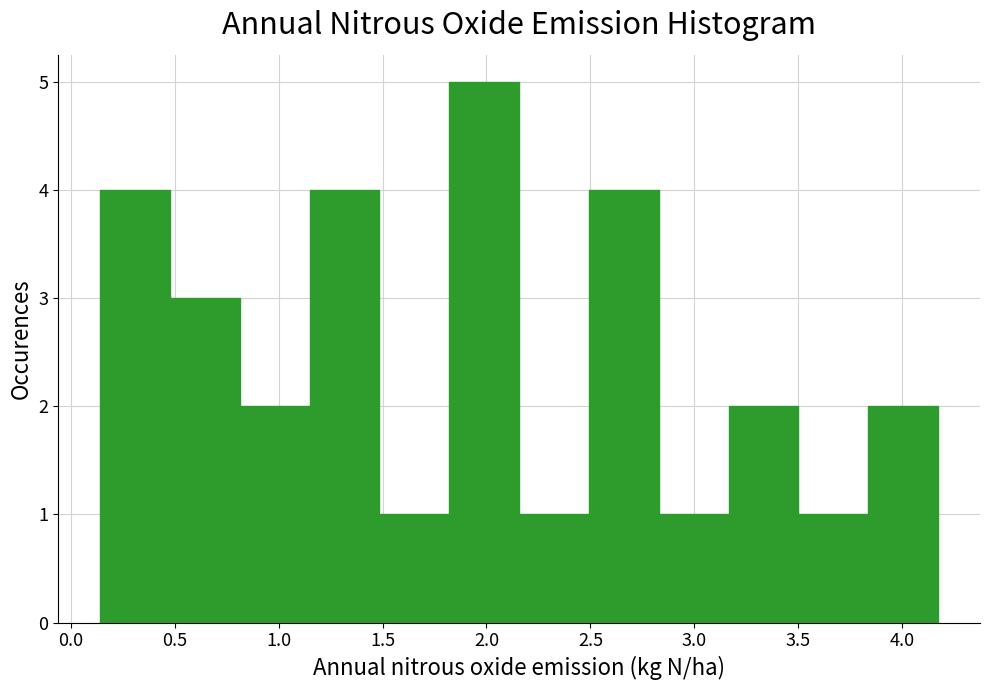

Reading left to right, list every bar in this chart as the range it spans on the x-axis followed by its height. Neither the bar edges nor the heights are printed on the chart, so give them approximately, as read against the axes.

0.15 to 0.50: 4
0.50 to 0.80: 3
0.80 to 1.15: 2
1.15 to 1.50: 4
1.50 to 1.80: 1
1.80 to 2.15: 5
2.15 to 2.50: 1
2.50 to 2.85: 4
2.85 to 3.15: 1
3.15 to 3.50: 2
3.50 to 3.85: 1
3.85 to 4.15: 2